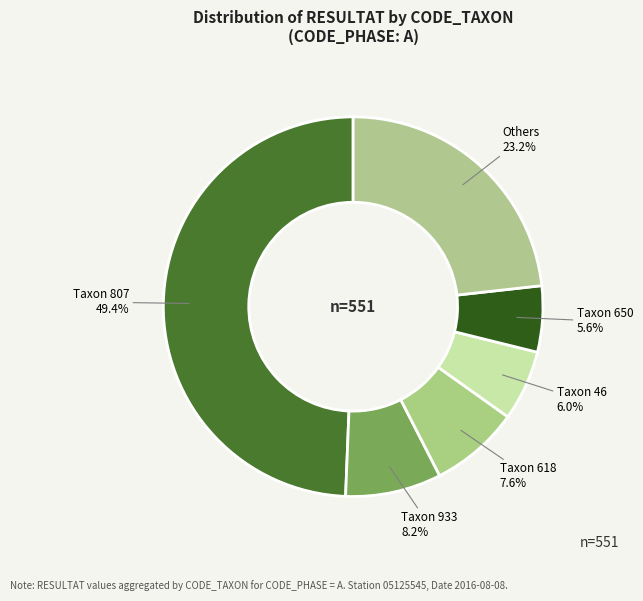

How many segments does this pie chart have?

6